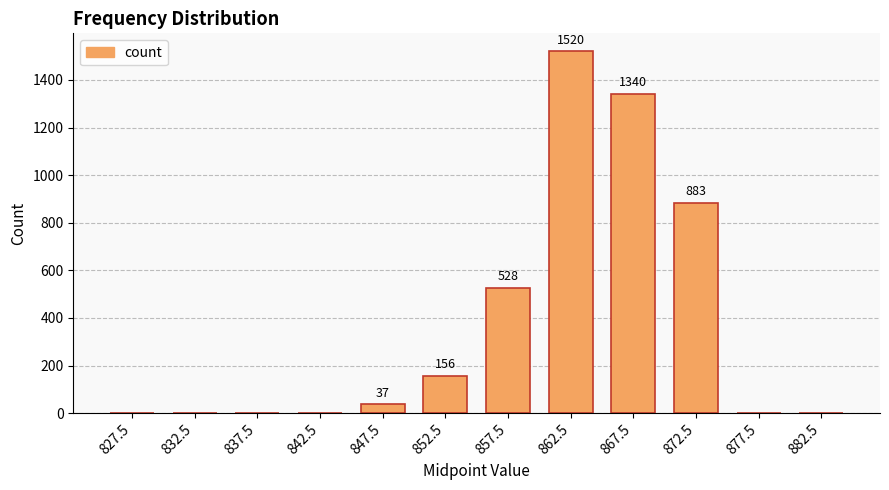

Are the bars horizontal?

No